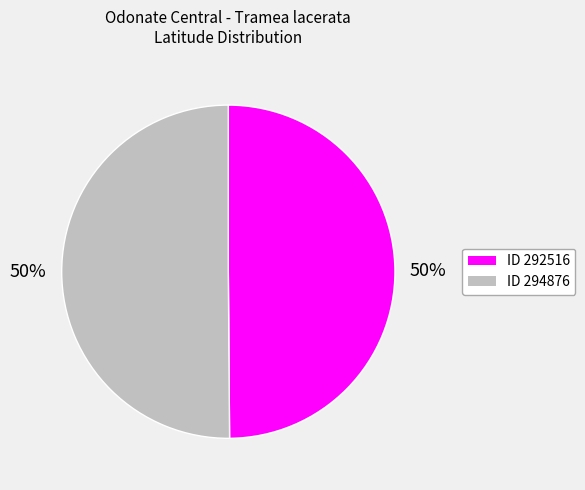

To the nearest percent, what is the average slice percentage?

50%